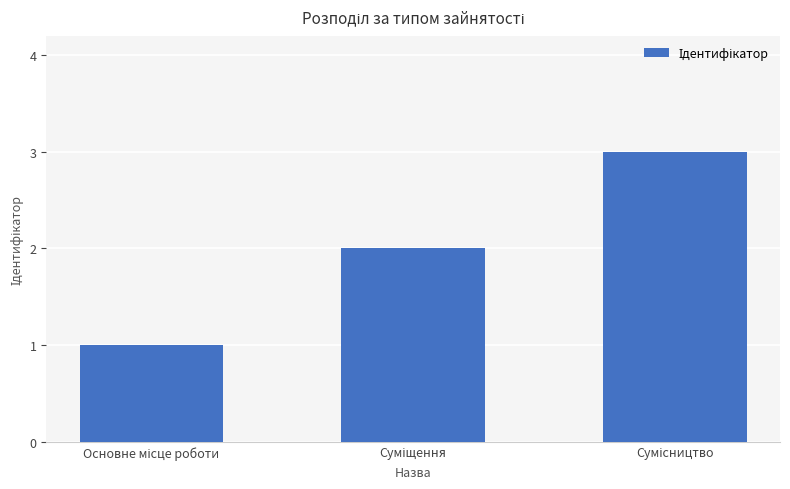

What is the greatest value displayed?

3